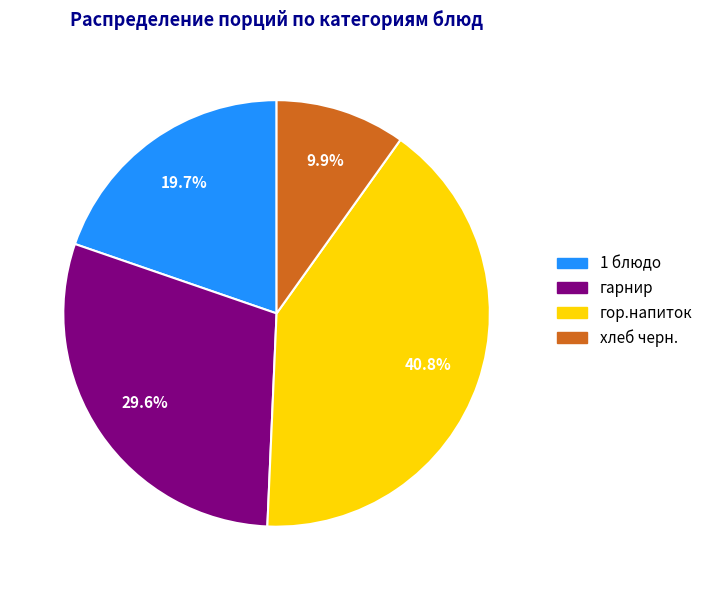

Is there a majority slice in this chart?

No